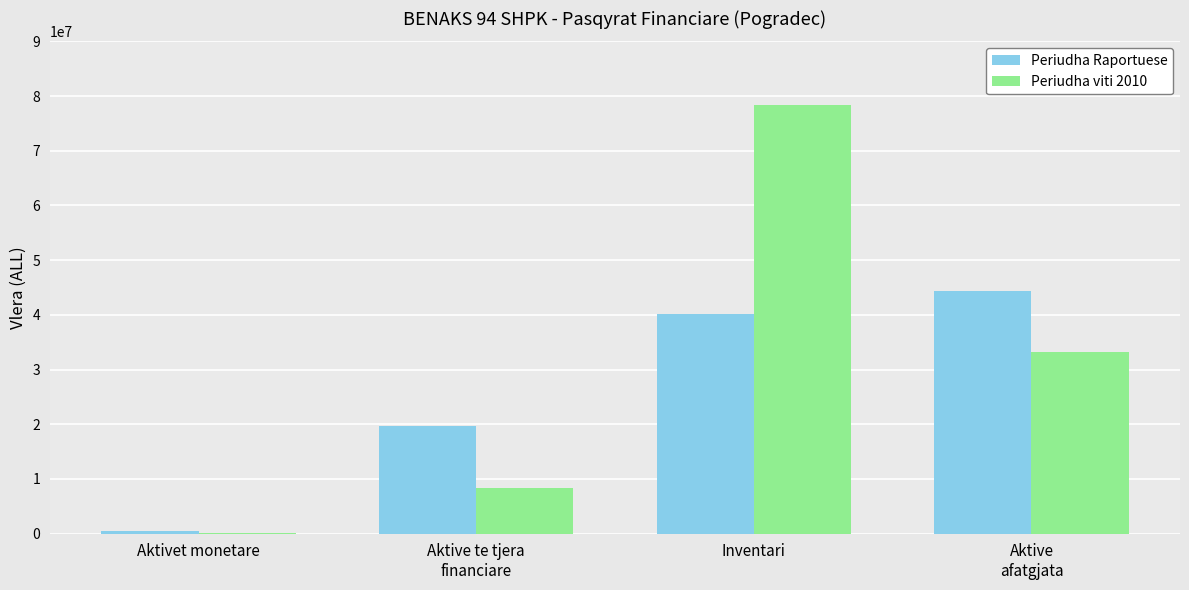

What is the highest value of the Periudha Raportuese series?

44408646.0